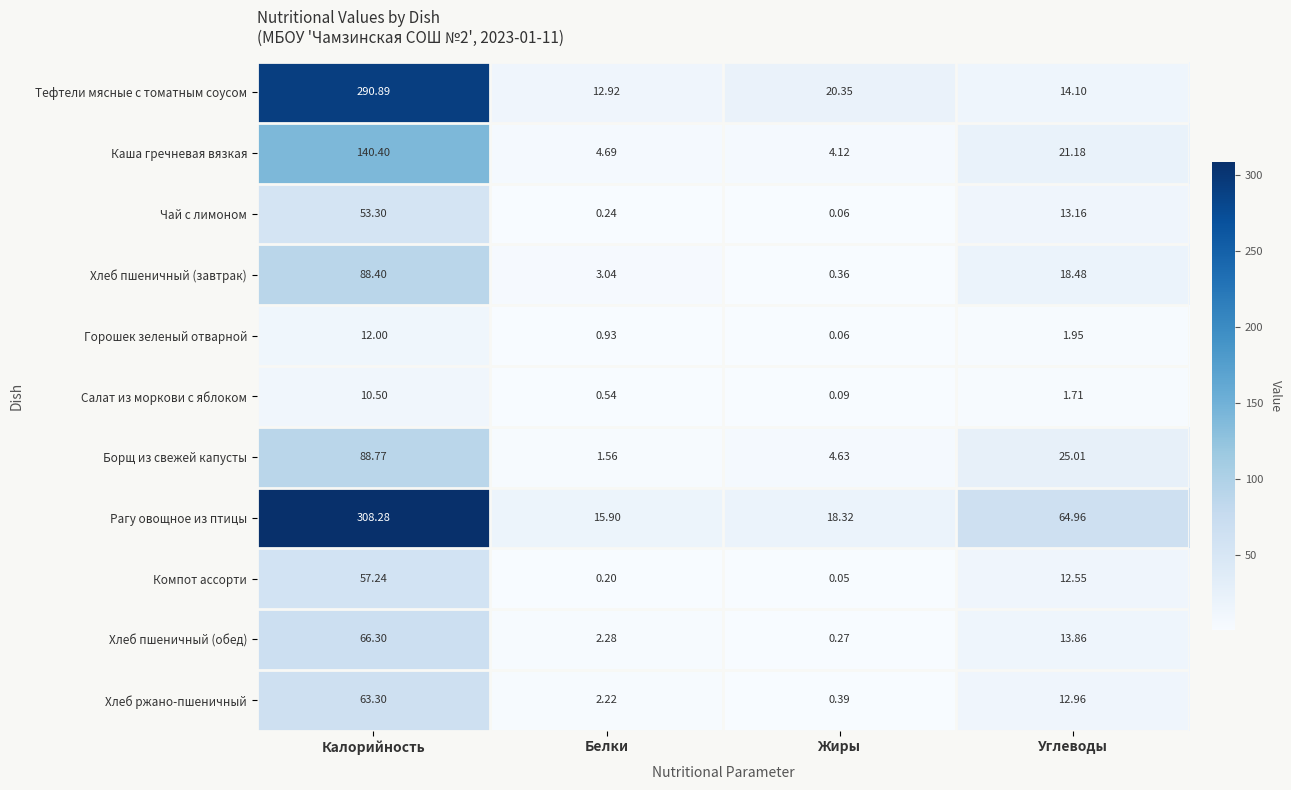

At how many categories does at least one series exceed 213?

1